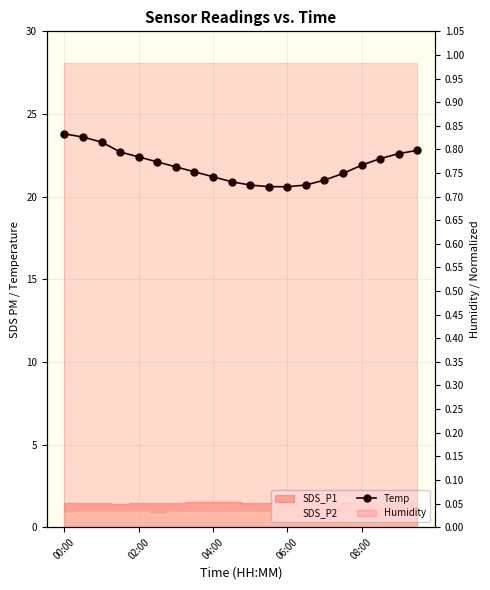

Approximately how many times larger is the value at 10 compared to 16?

0.9